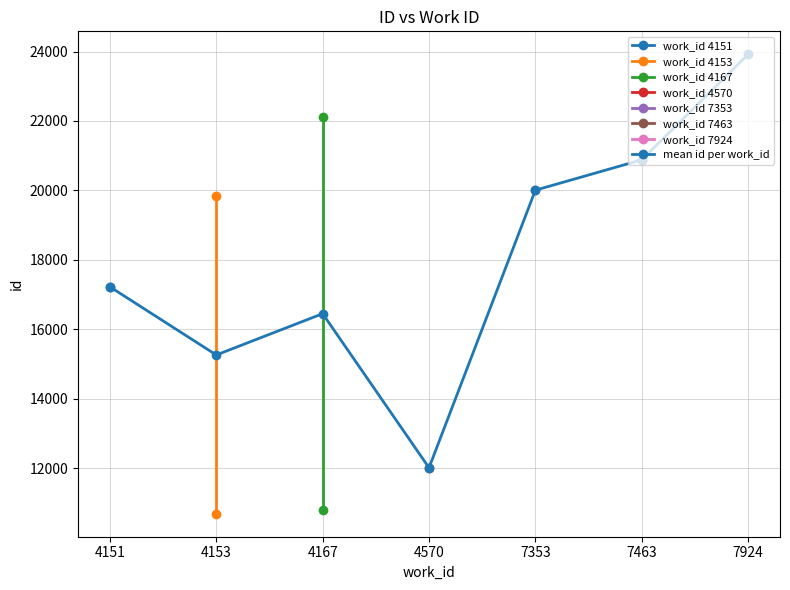

List the labels in order of value, smallest first.

4570, 4153, 4167, 4151, 7353, 7463, 7924